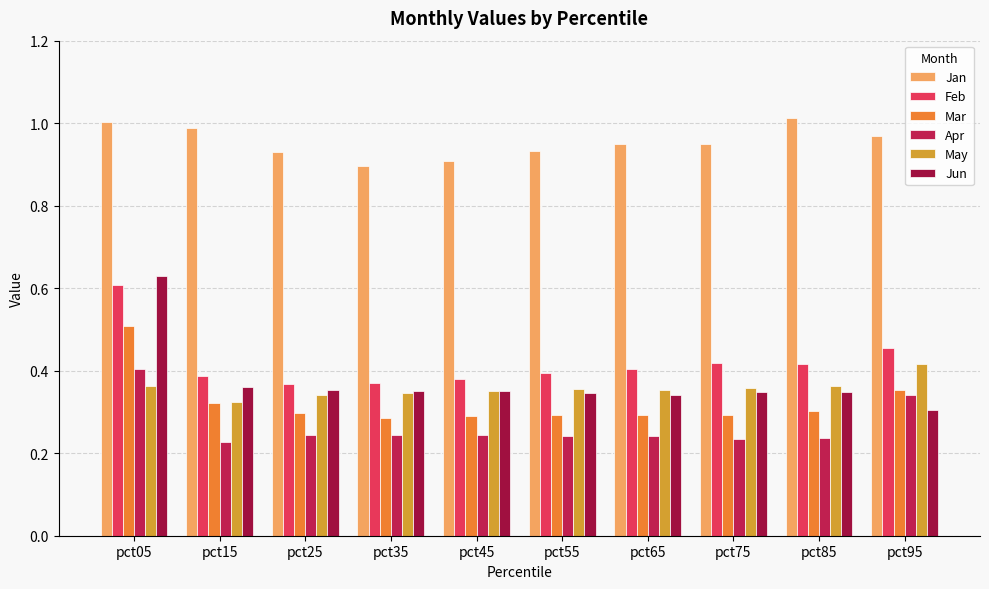

What value does the Jan series have at pct55?

0.9